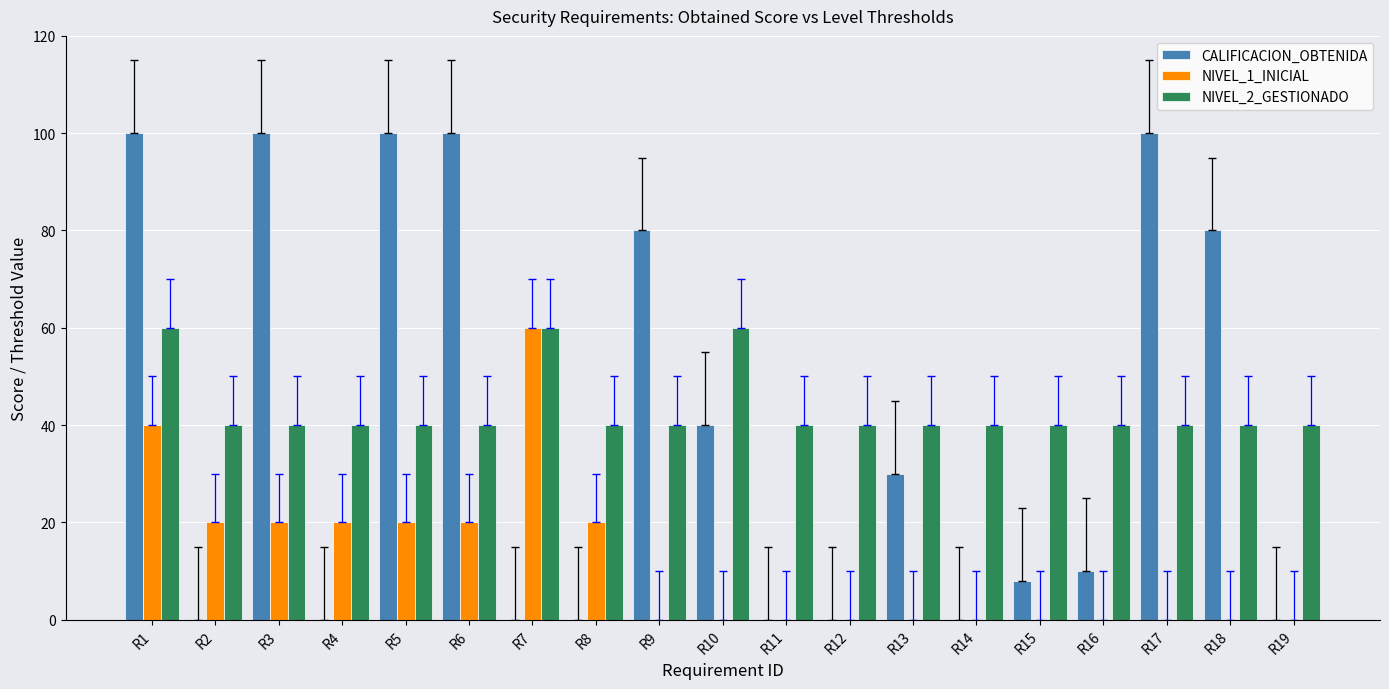

How many series are shown in this chart?

3